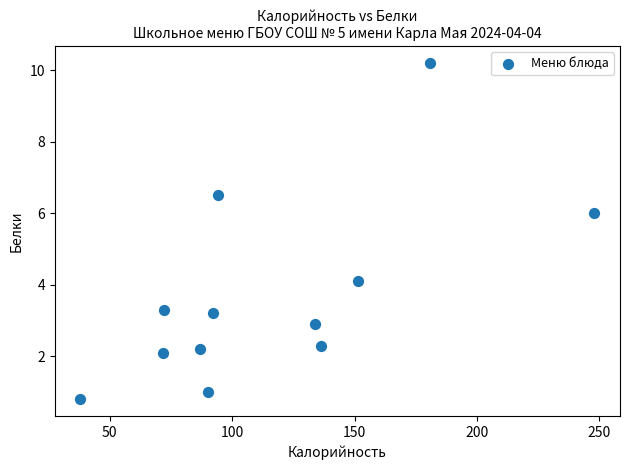

What is the range of Y values (max minus min)?

9.4